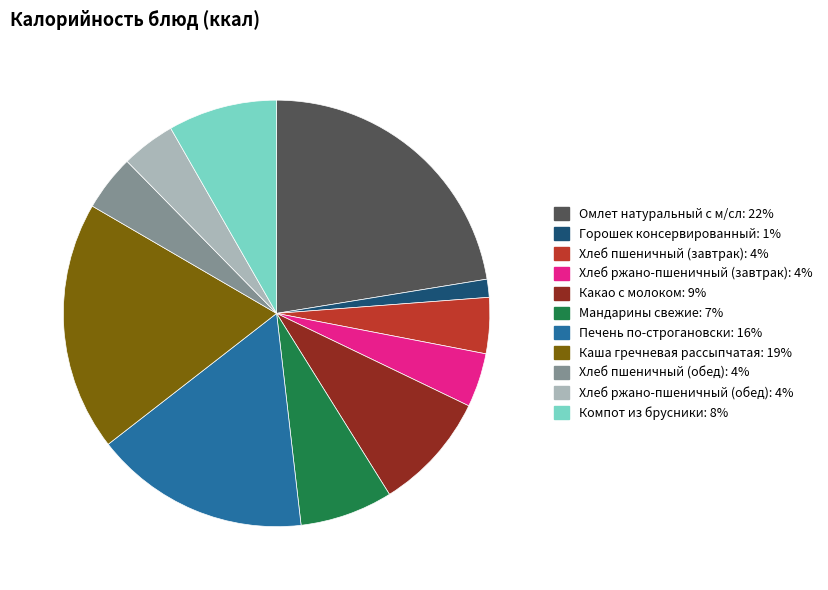

Does Каша гречневая рассыпчатая represent more than half of the total?

No